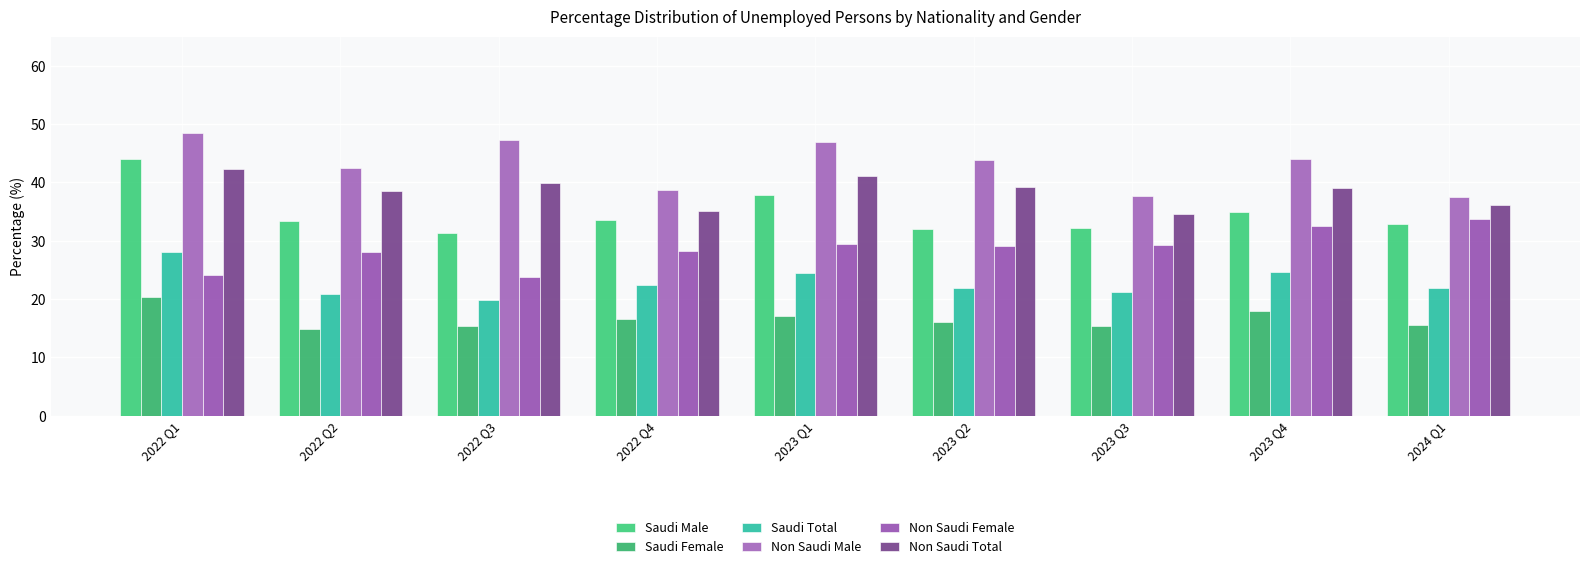

List the labels in order of Non Saudi Male value, smallest first.

2024 Q1, 2023 Q3, 2022 Q4, 2022 Q2, 2023 Q2, 2023 Q4, 2023 Q1, 2022 Q3, 2022 Q1